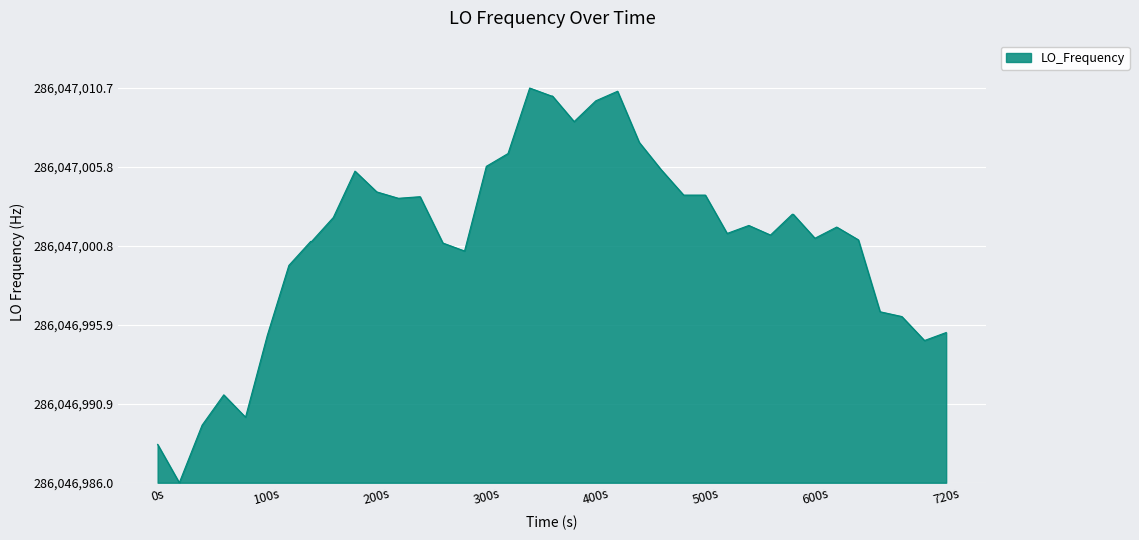

Does the chart display data point markers on the line(s)?

No